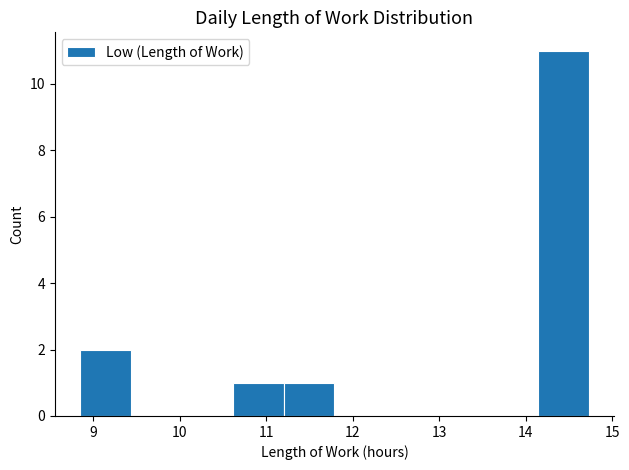

Reading left to right, transcribe this chart: for each bar, give the range it covers on the x-axis and its height. Neither the bar edges nor the heights are printed on the chart, so give them approximately, as read against the axes.

8.9 to 9.4: 2
9.4 to 10.0: 0
10.0 to 10.6: 0
10.6 to 11.2: 1
11.2 to 11.8: 1
11.8 to 12.4: 0
12.4 to 13.0: 0
13.0 to 13.6: 0
13.6 to 14.1: 0
14.1 to 14.7: 11